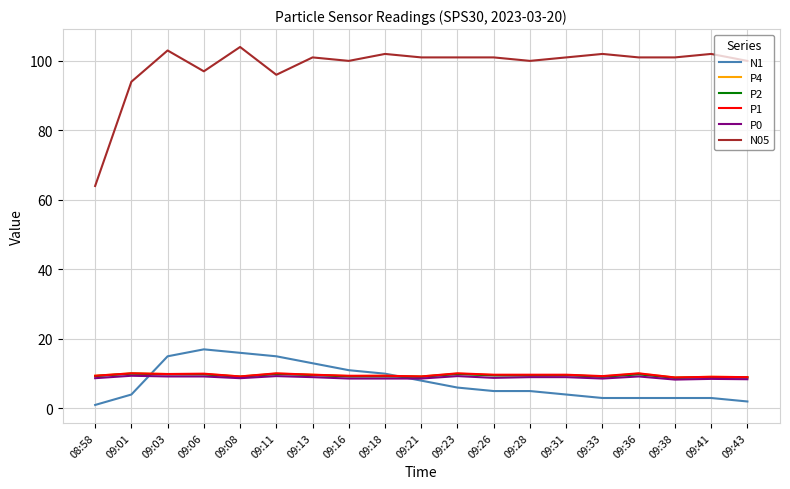

Which series has the widest spread of values?

N05